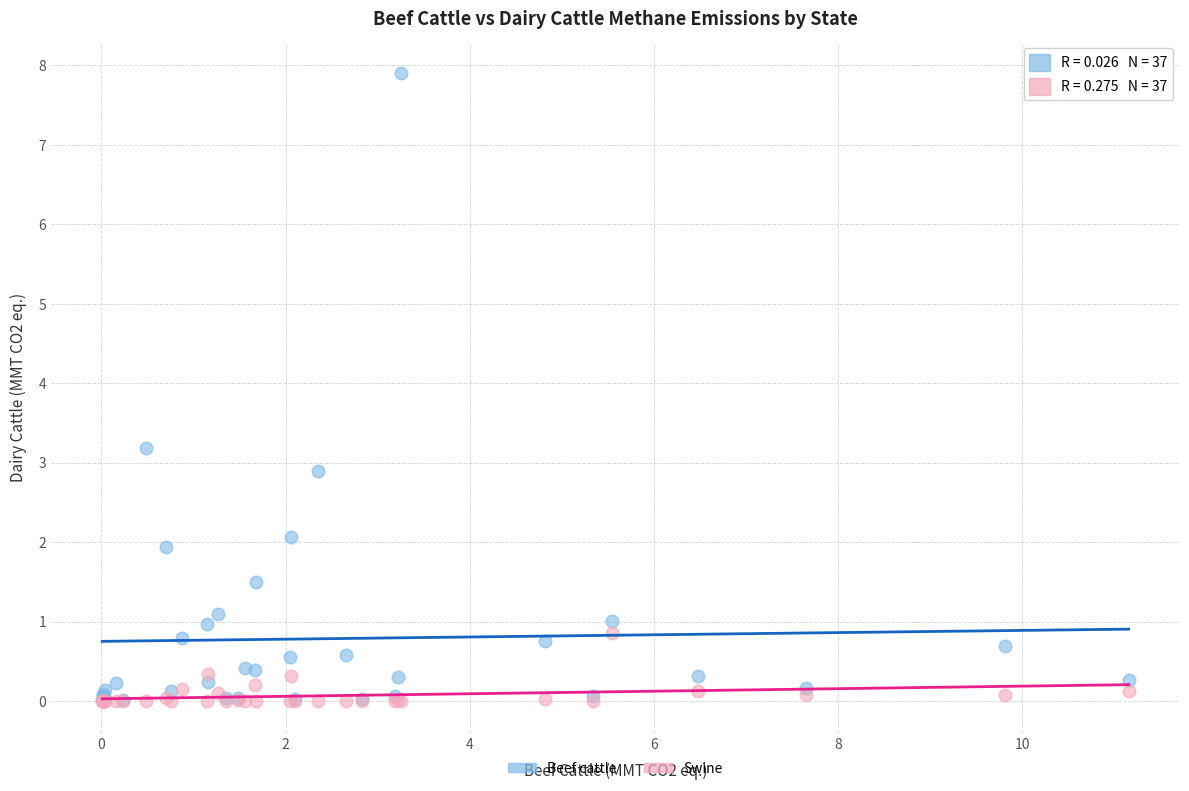

Which series contains the highest Y value?

Beef cattle